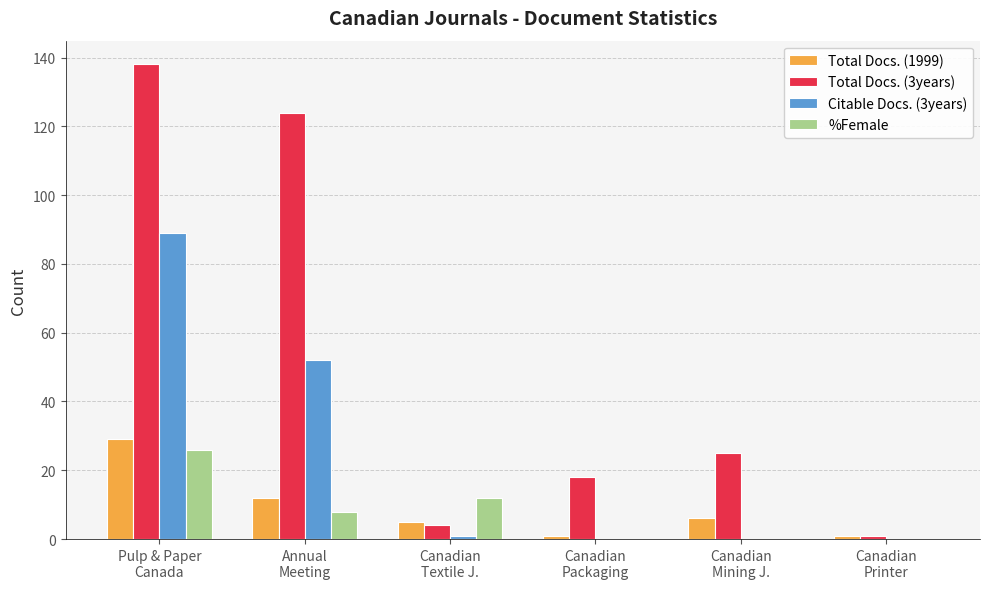

Which series changed the most between Pulp & Paper
Canada and Canadian
Textile J.?

Total Docs. (3years)